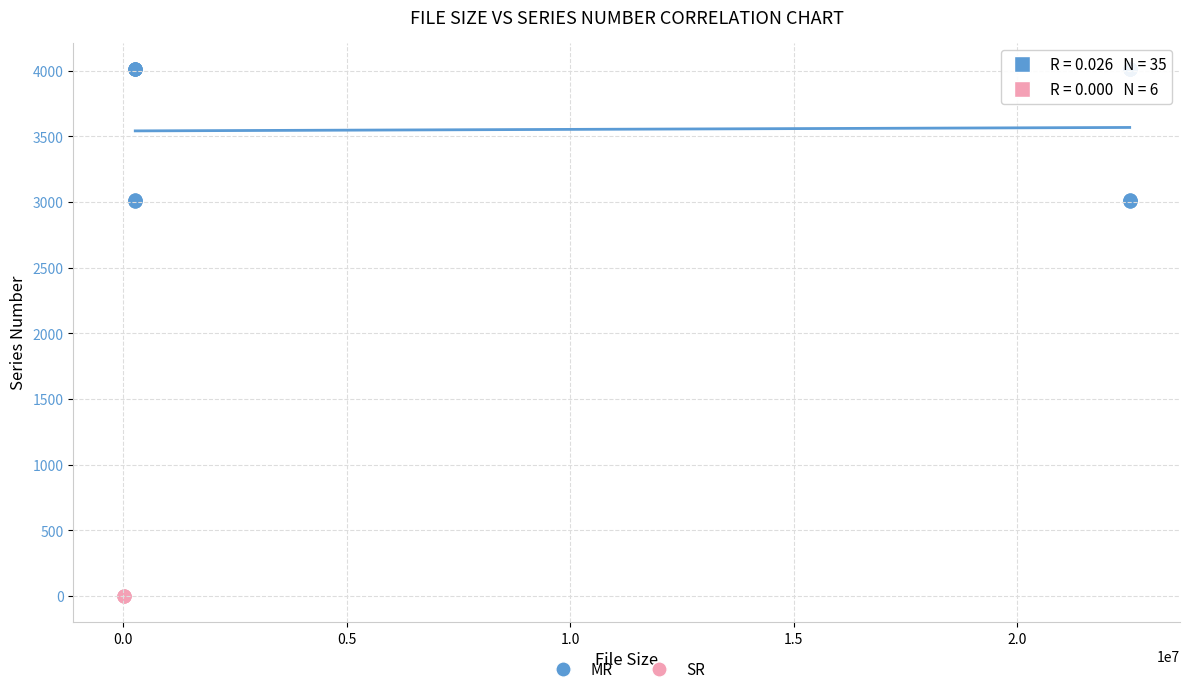

Which series contains the highest Y value?

MR